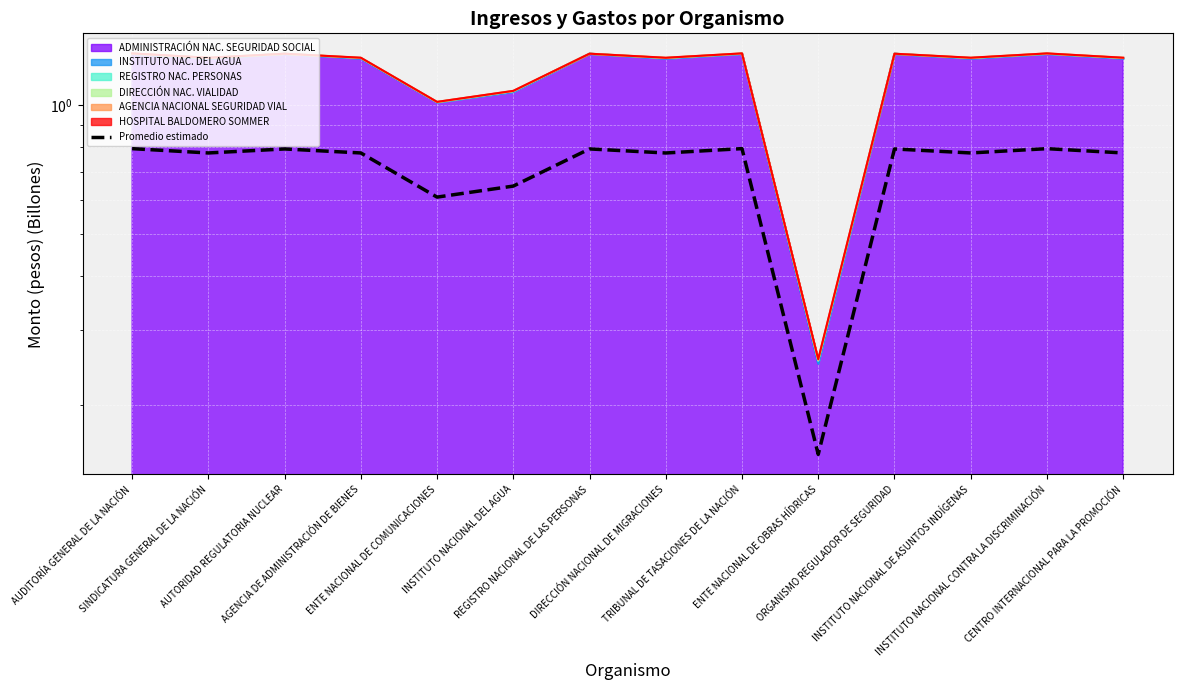

How many lines are shown in the chart?

1